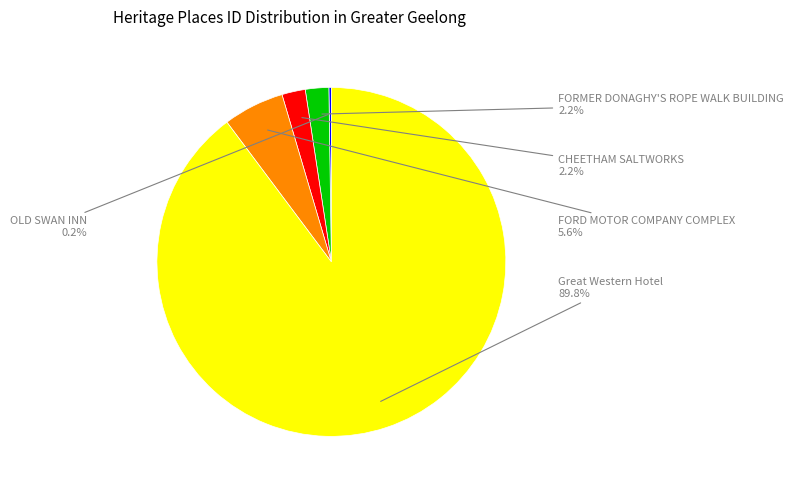

To the nearest percent, what is the average slice percentage?

20%